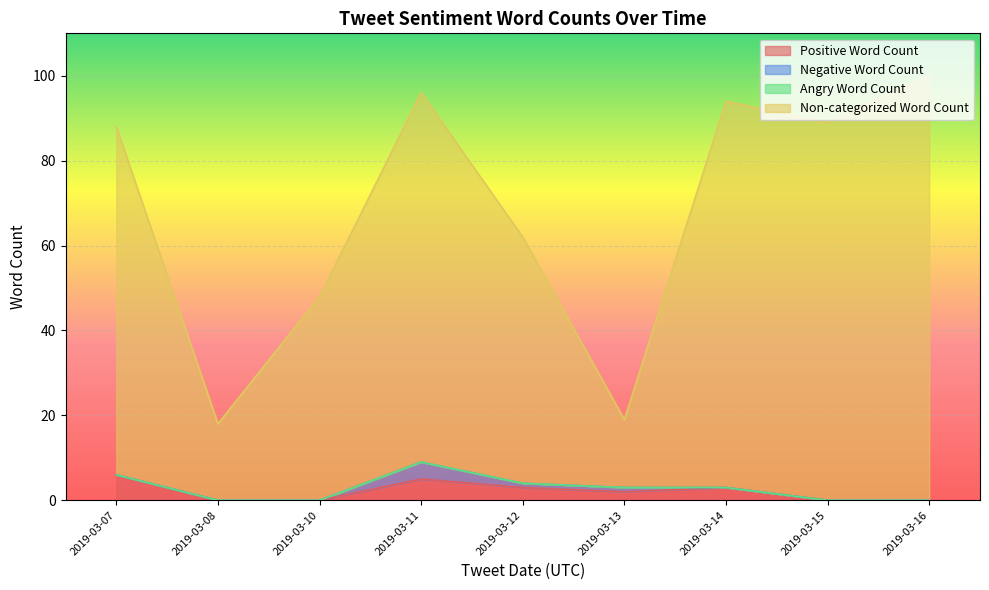

True or false: Angry Word Count and Positive Word Count cross at least once.

False